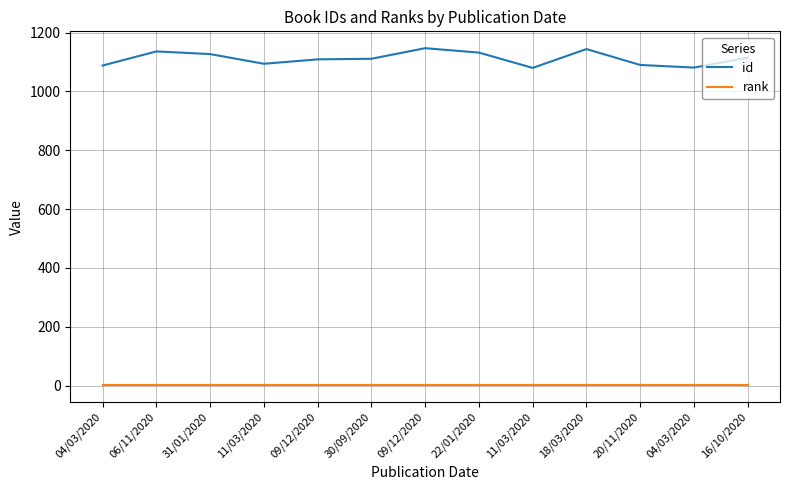

How many lines are shown in the chart?

2